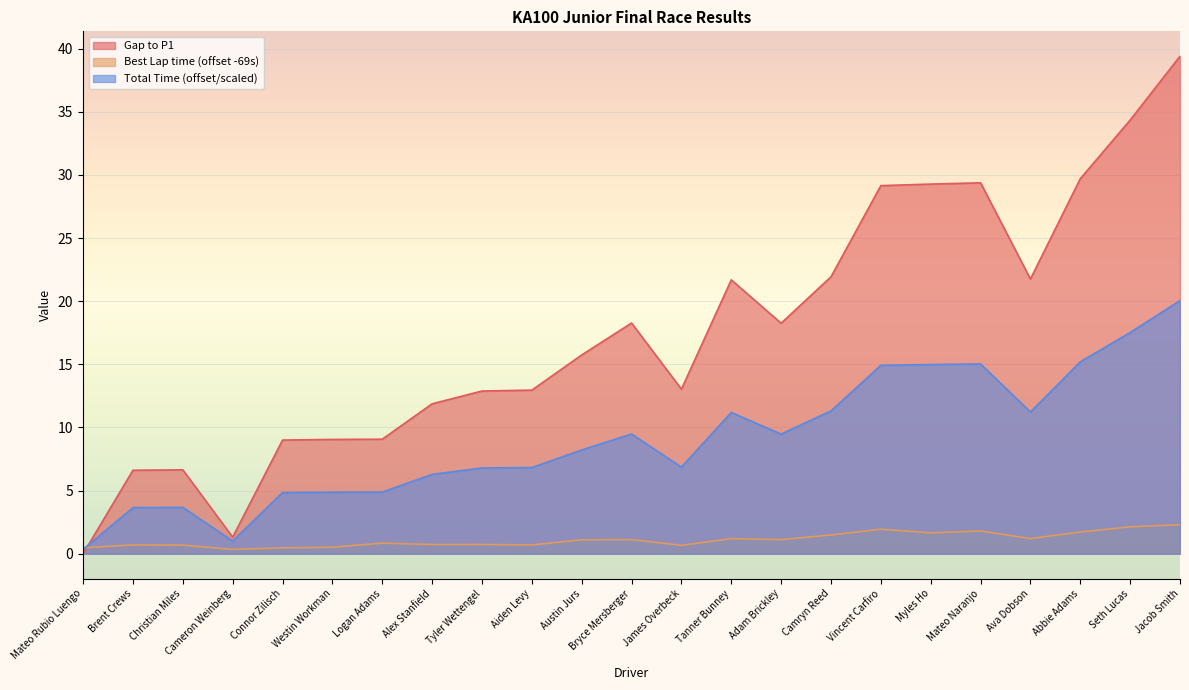

What position from the right is Tanner Bunney?

10